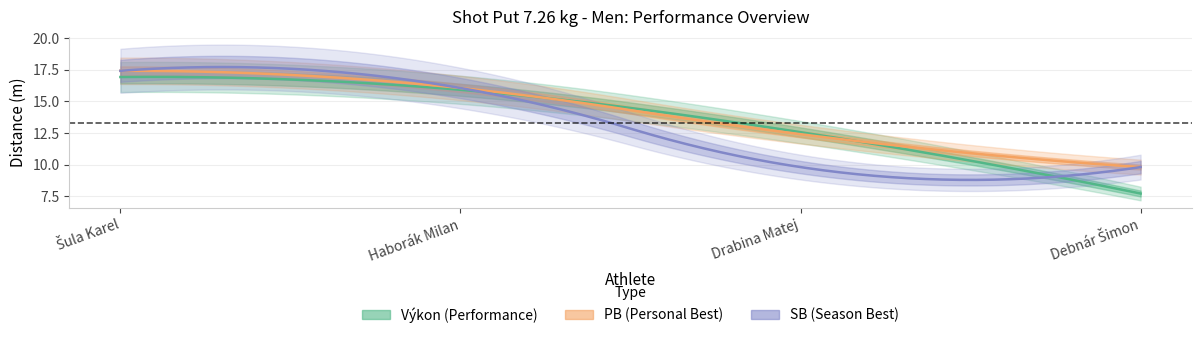

Where is SB nearest to the value 13?

Haborák Milan